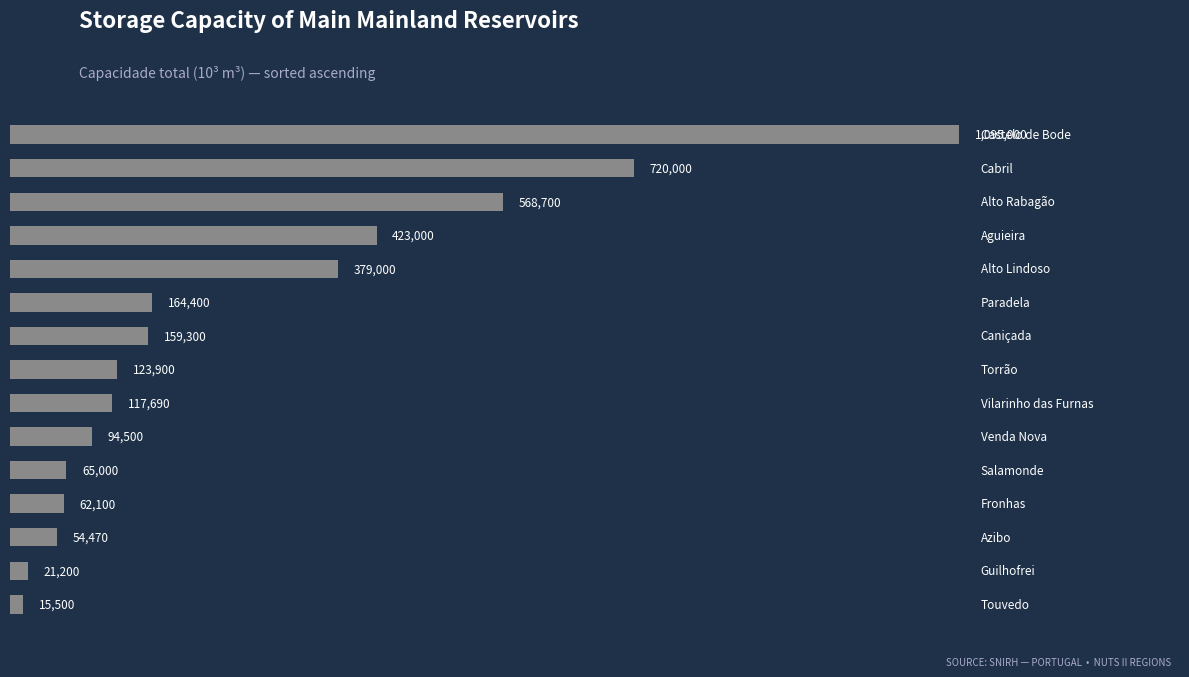

What is the greatest value displayed?

1095000